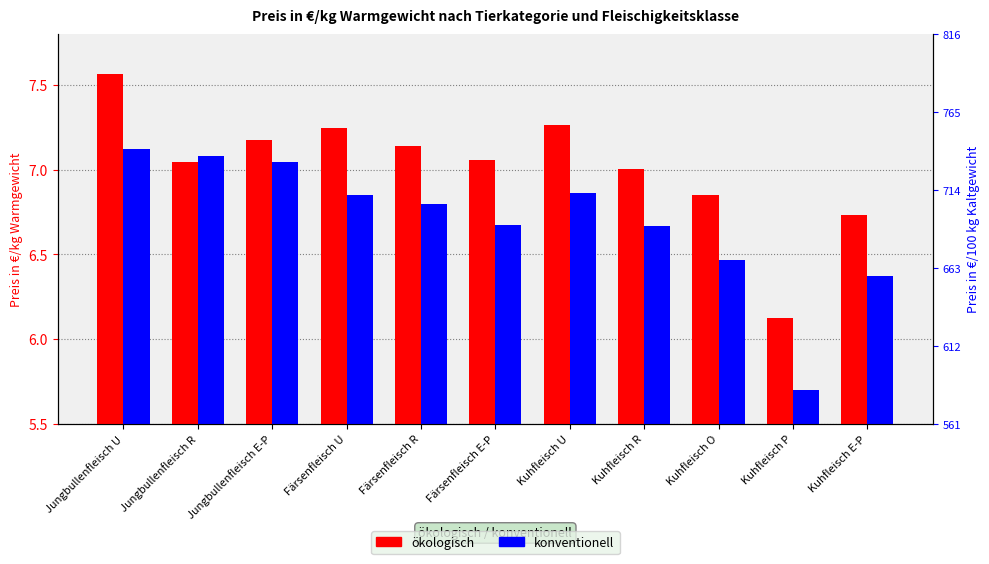

At which label is konventionell closest to 6?

Kuhfleisch P